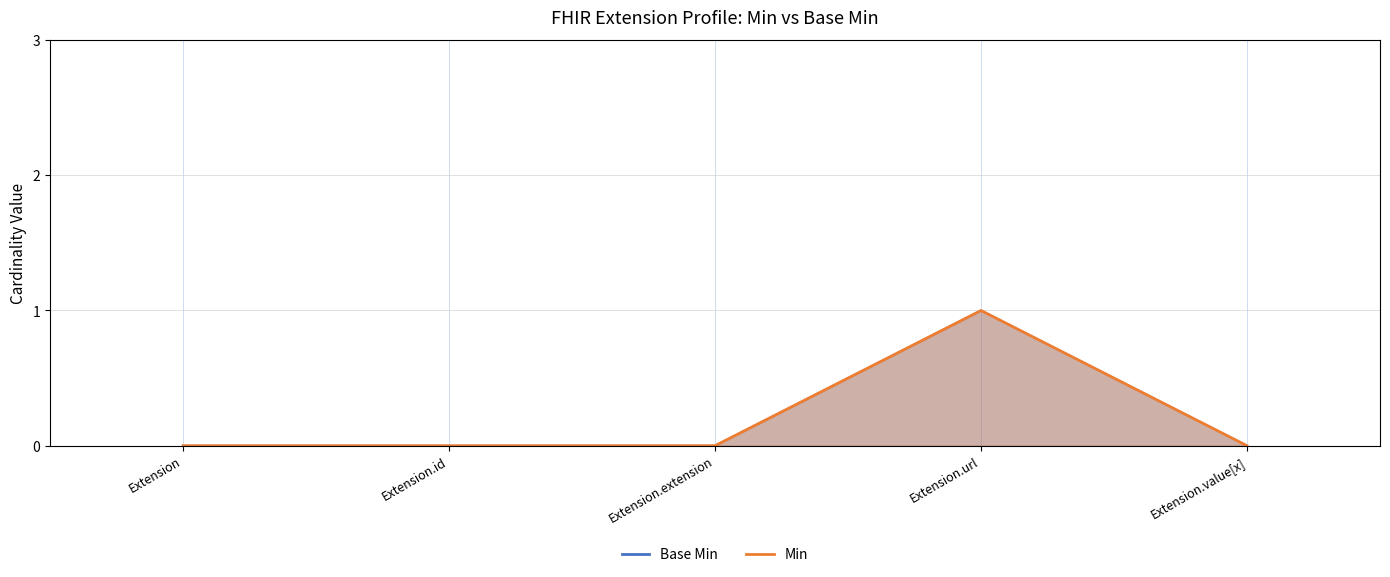

True or false: Base Min has more than 0 interior local peaks.

True